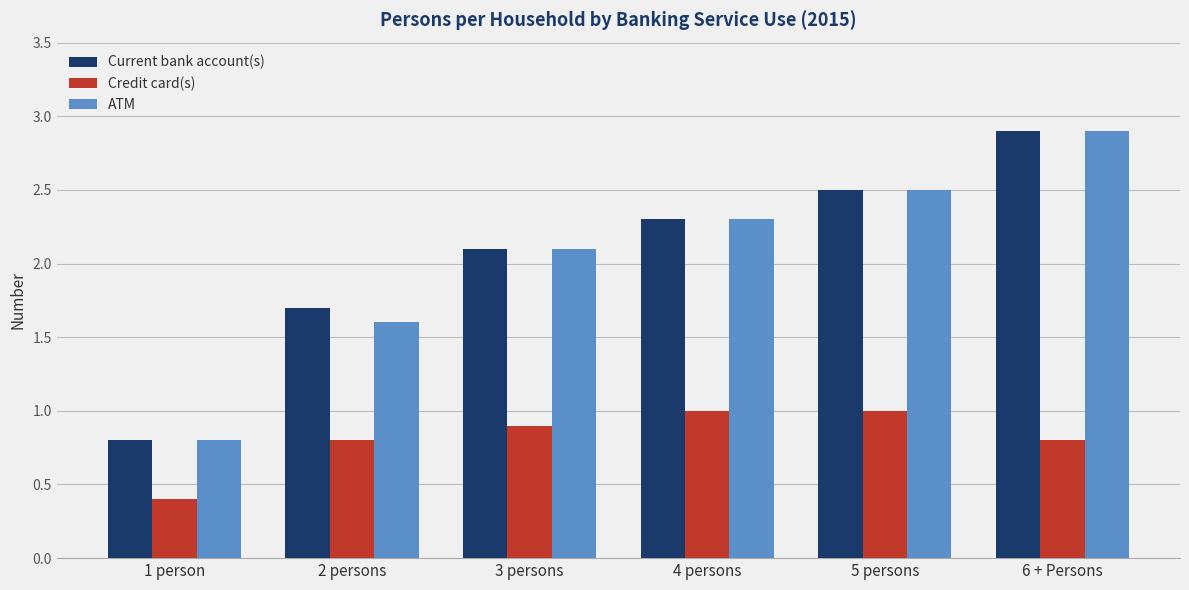

Is the value of Credit card(s) at 3 persons greater than the value of Current bank account(s) at 5 persons?

No